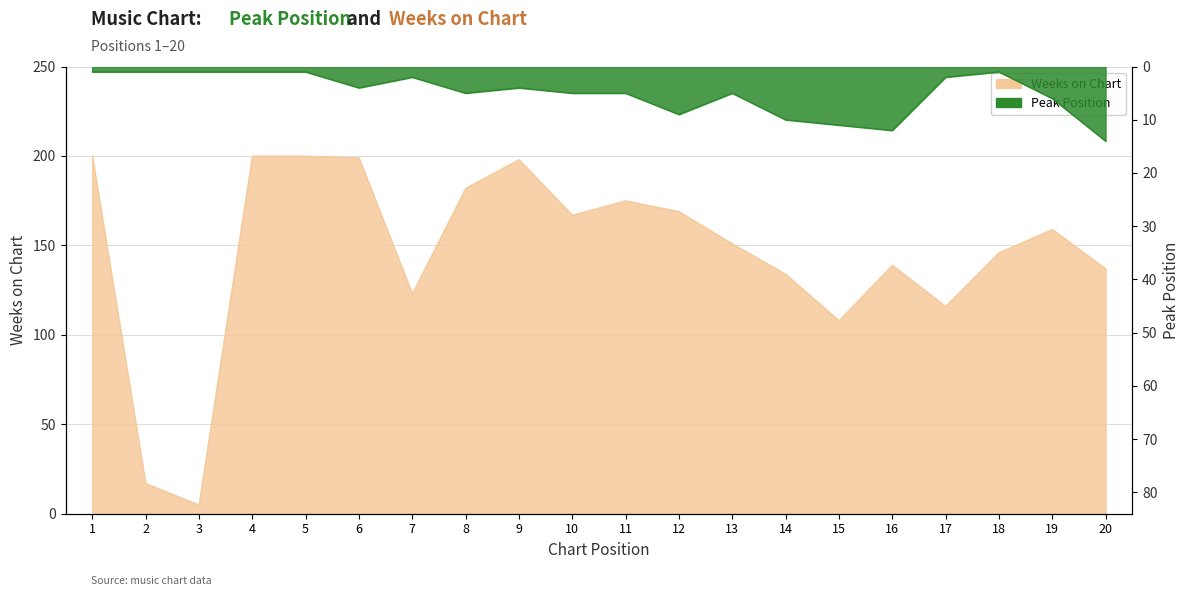

Reading left to right, extract all data points from this chart.

Peak Position: 1=1	2=1	3=1	4=1	5=1	6=4	7=2	8=5	9=4	10=5	11=5	12=9	13=5	14=10	15=11	16=12	17=2	18=1	19=6	20=14
Weeks on Chart: 1=200	2=17	3=5	4=200	5=200	6=199	7=123	8=182	9=198	10=167	11=175	12=169	13=151	14=134	15=108	16=139	17=116	18=146	19=159	20=137